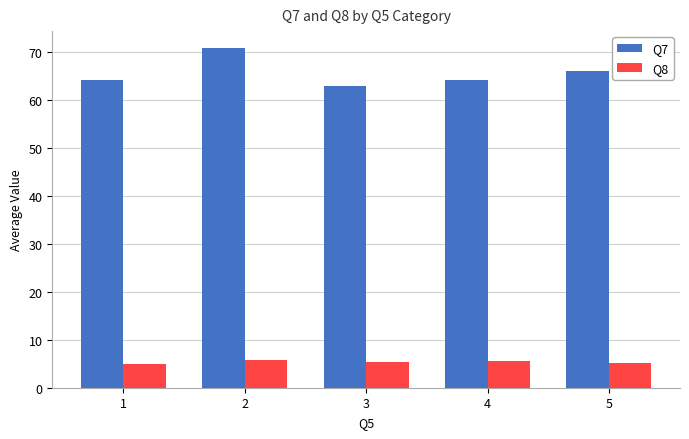

How many bars are there in each group?

2